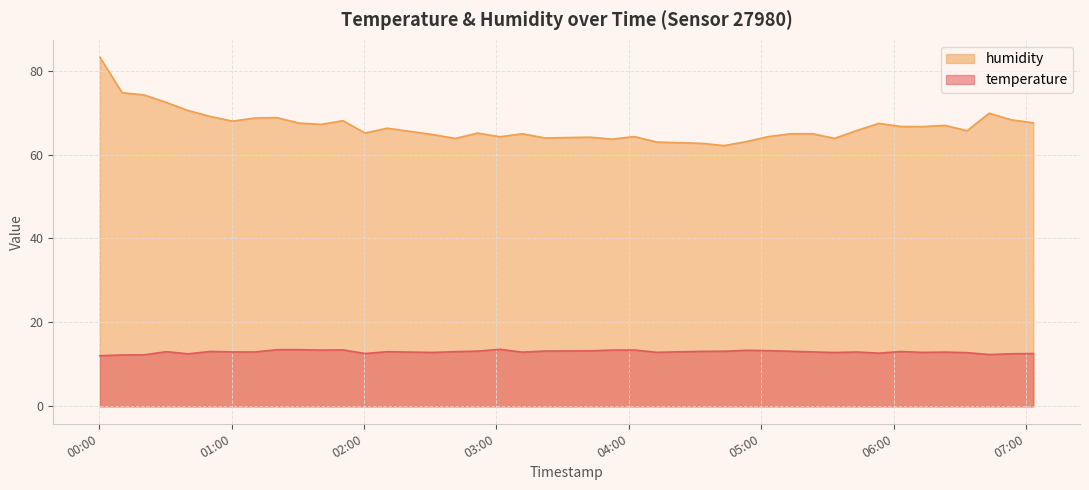

True or false: humidity and temperature intersect in this chart.

False